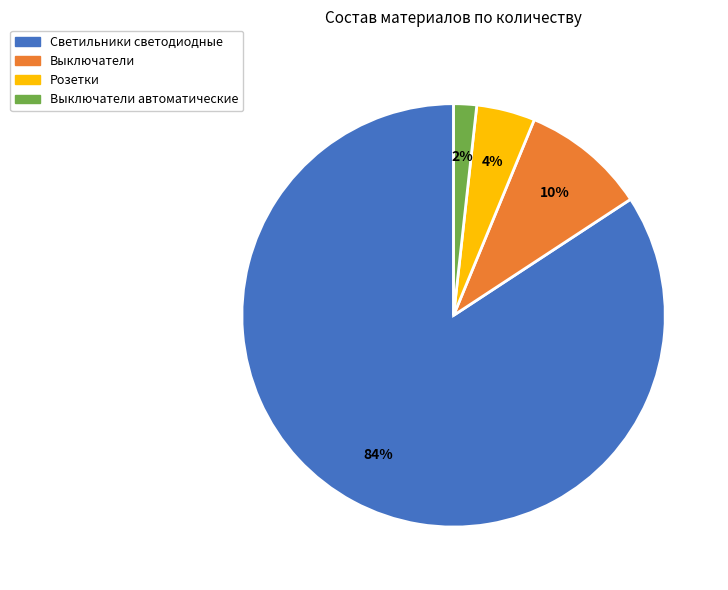

Does any single category account for the majority?

Yes